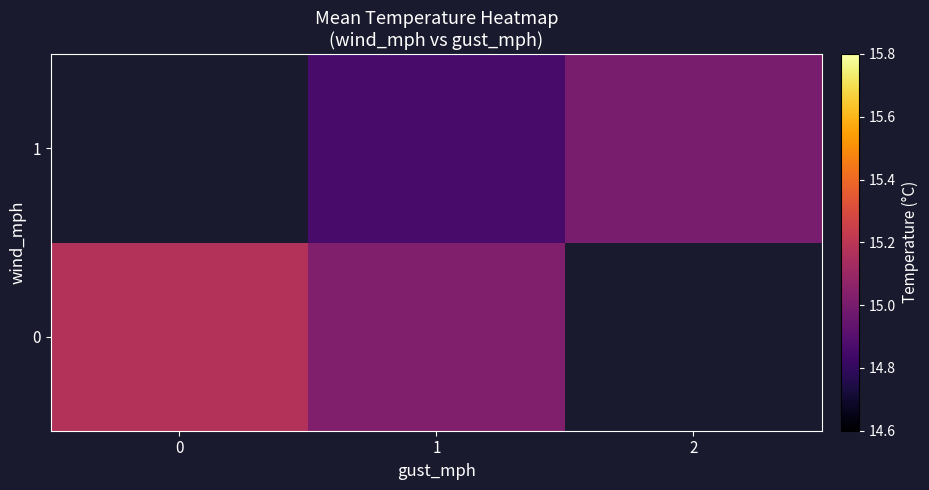

Rank the series by their average value, from lowest to highest.

row_0, row_1